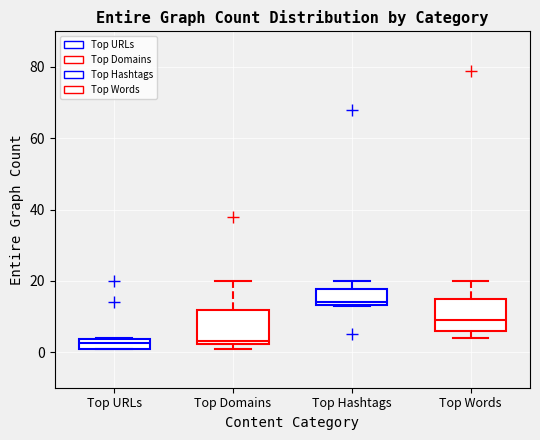

Which box's median line is the highest?

Top Hashtags